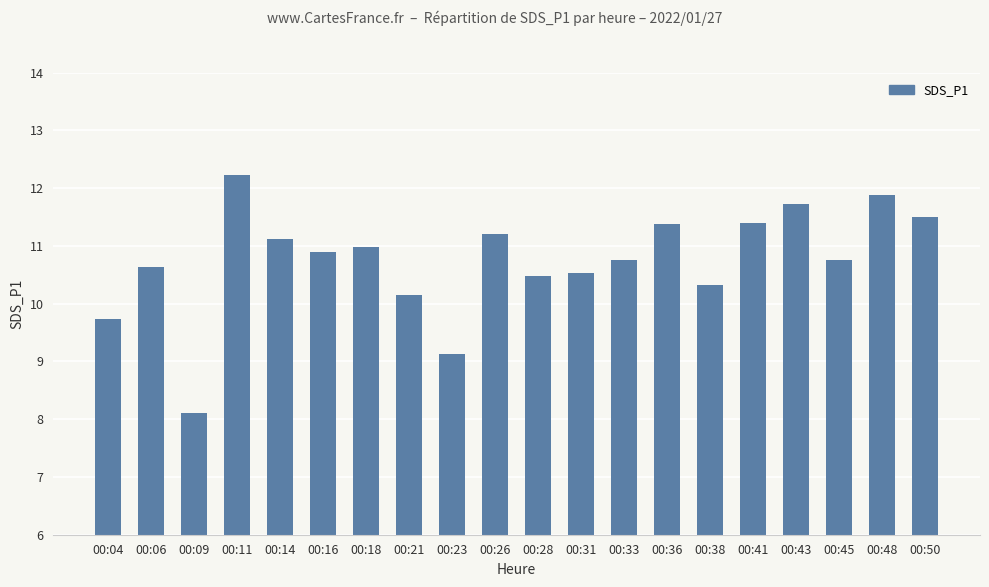

The chart shows a value of 12.2 at 00:11. True or false?

True